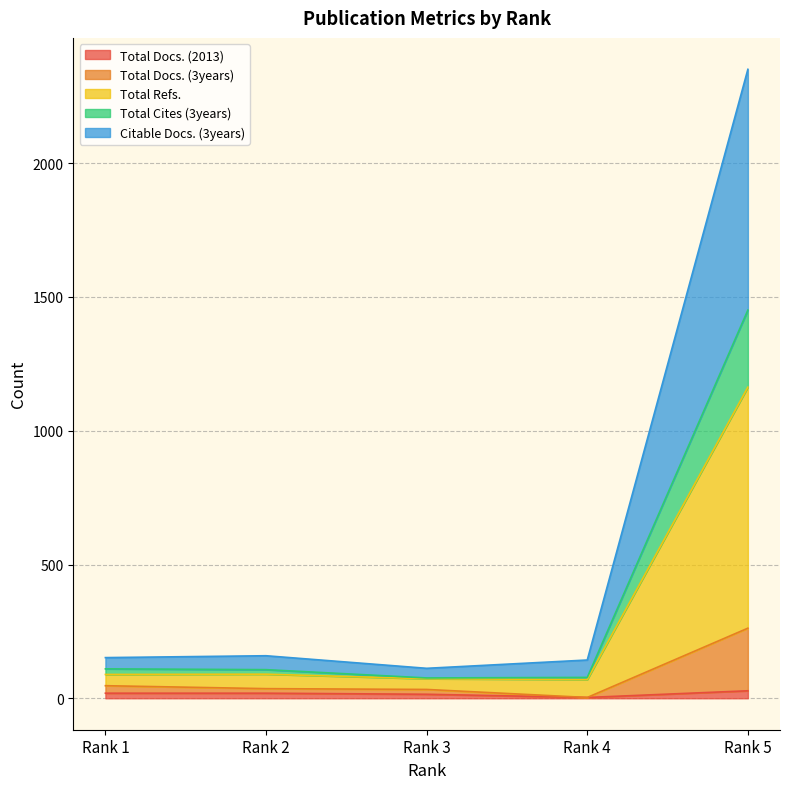

Is it true that Total Docs. (3years) equals 161 at Rank 5?

False